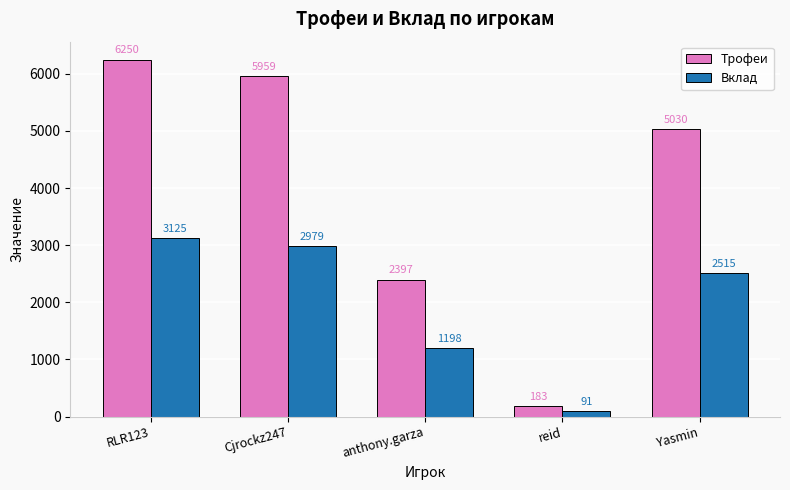

The value of Вклад at RLR123 is 3125. True or false?

True